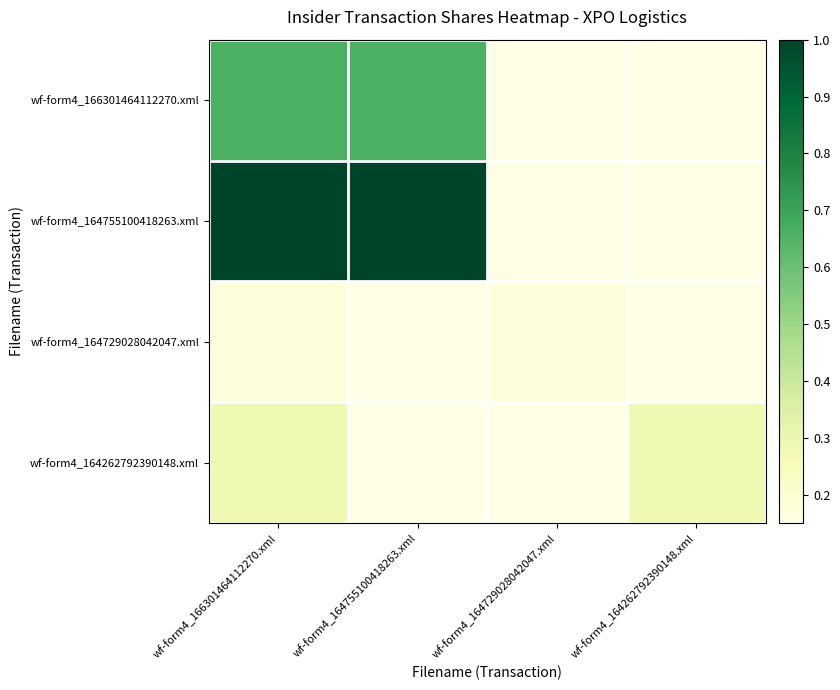

Between wf-form4_164262792390148.xml and wf-form4_164755100418263.xml, which is larger?

wf-form4_164755100418263.xml